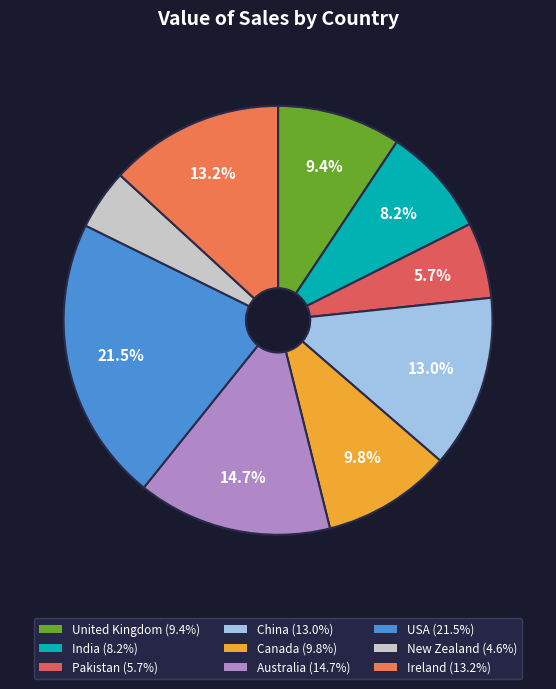

The Canada slice represents 10% of the pie. True or false?

True